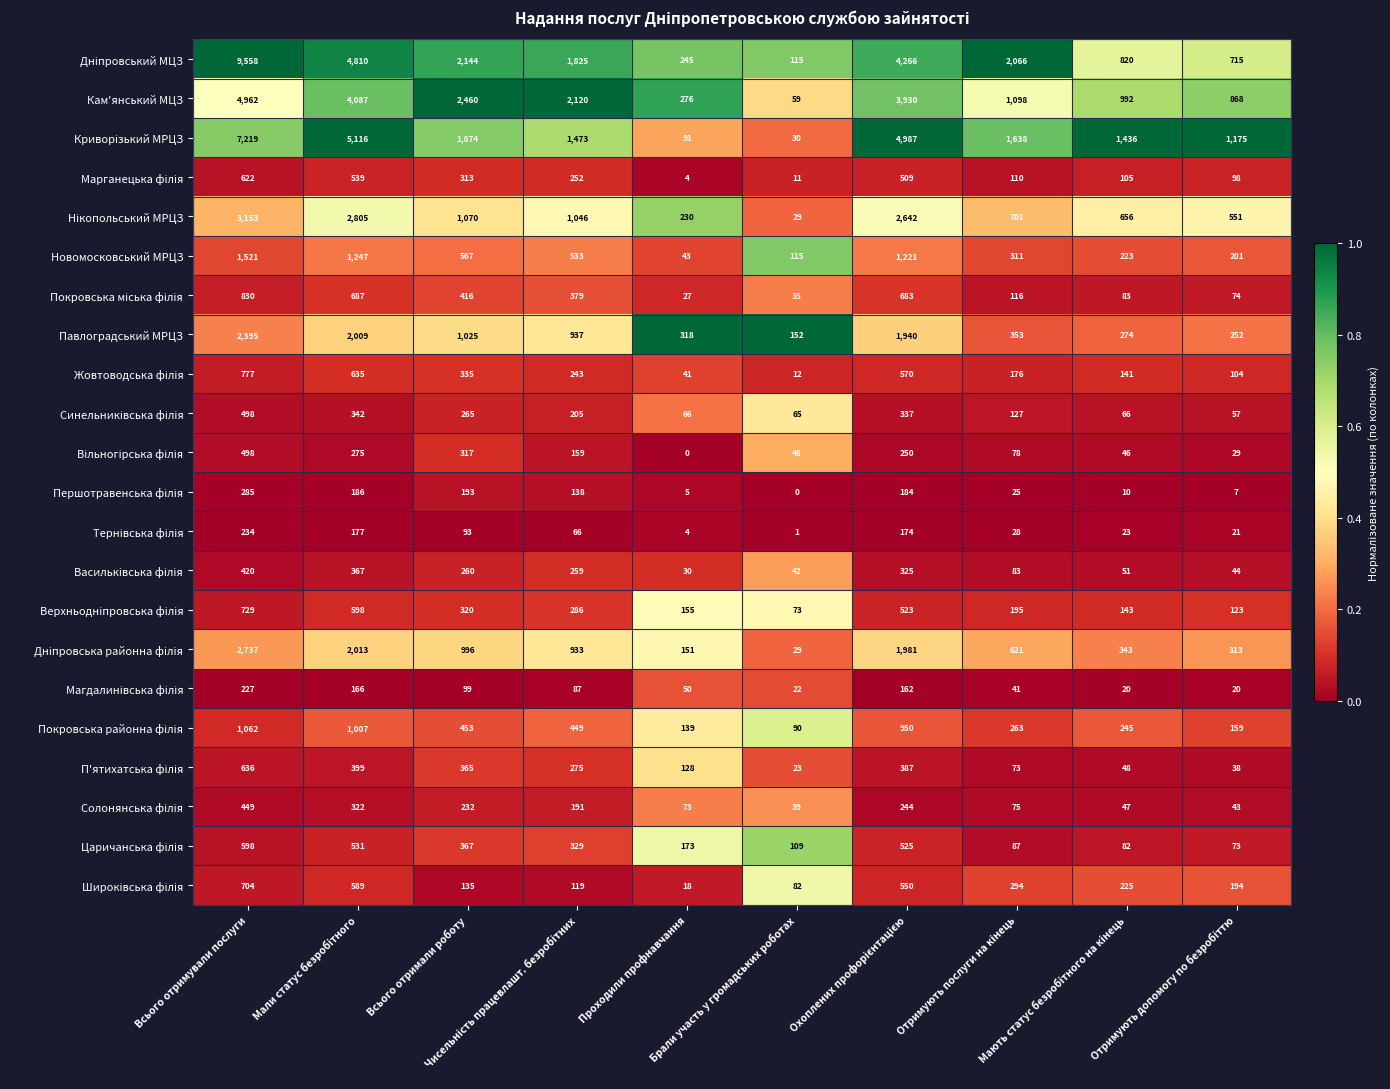

What is the difference between the maximum and minimum values in the Кам'янський МЦЗ series?

4903